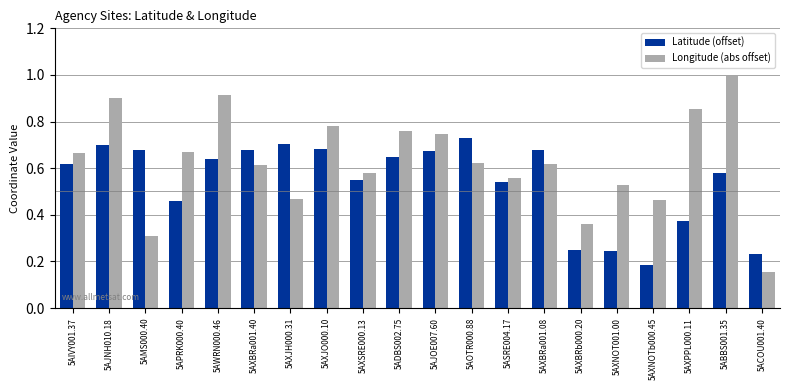

Where is Longitude (abs offset) nearest to the value 0?

5ACOU001.40